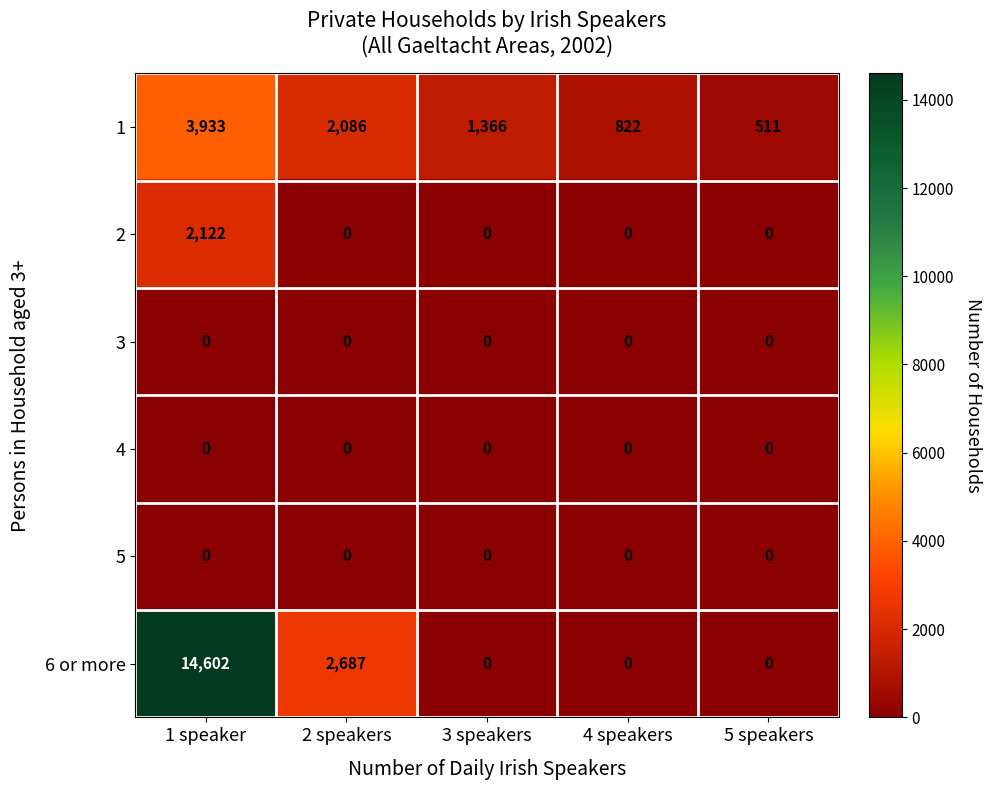

What is the total value across all series at 5 speakers?

511